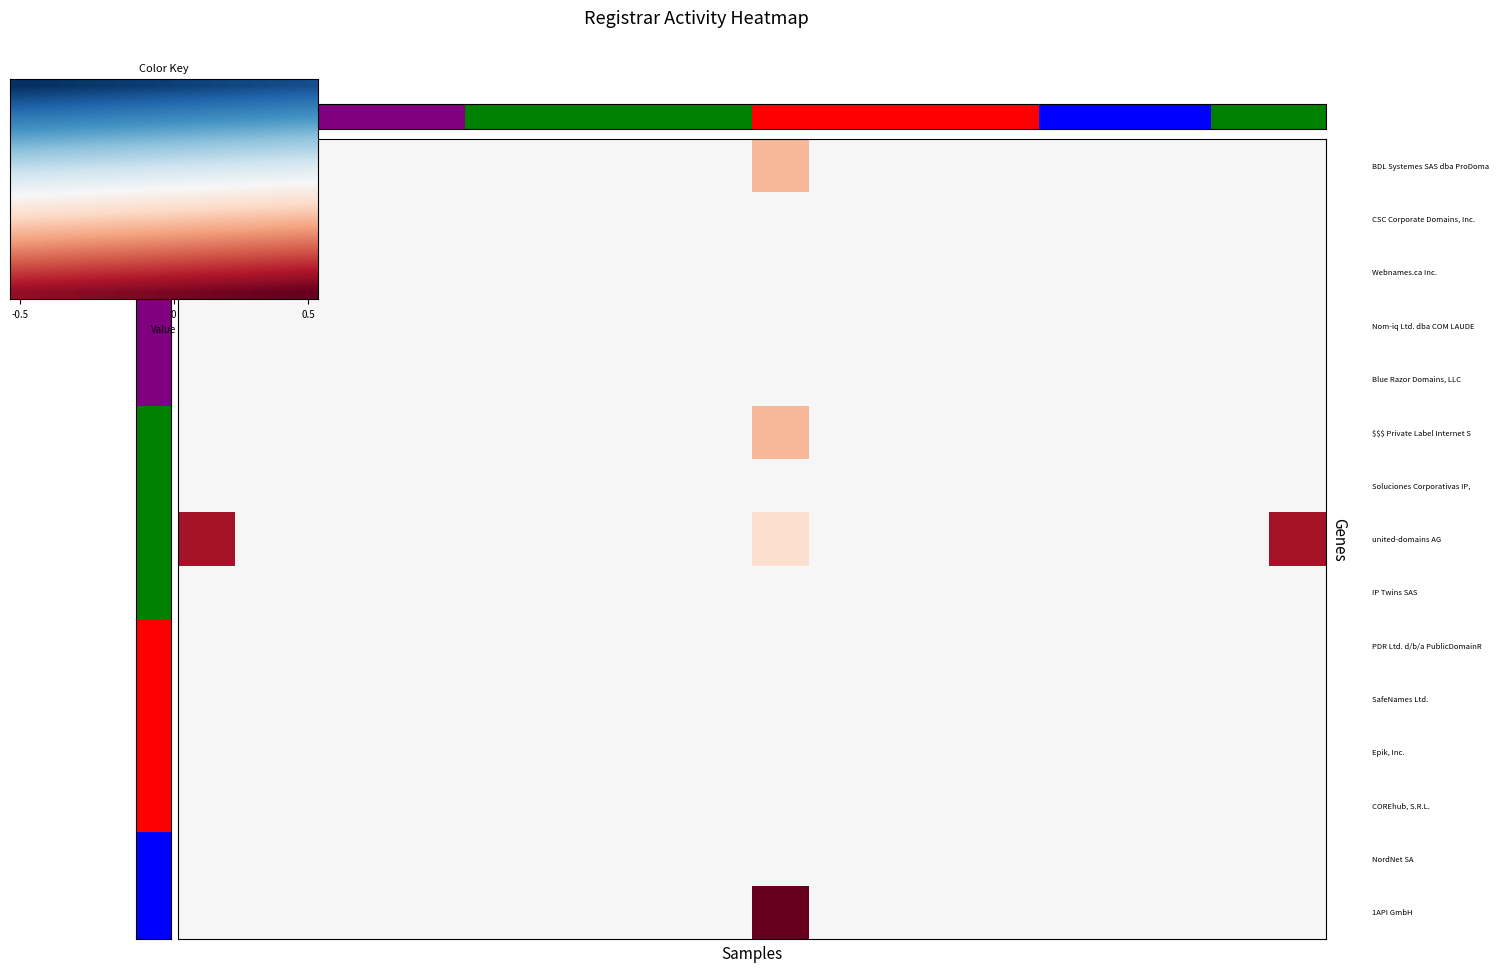

What is the difference between the highest and lowest values at 6?

1.9